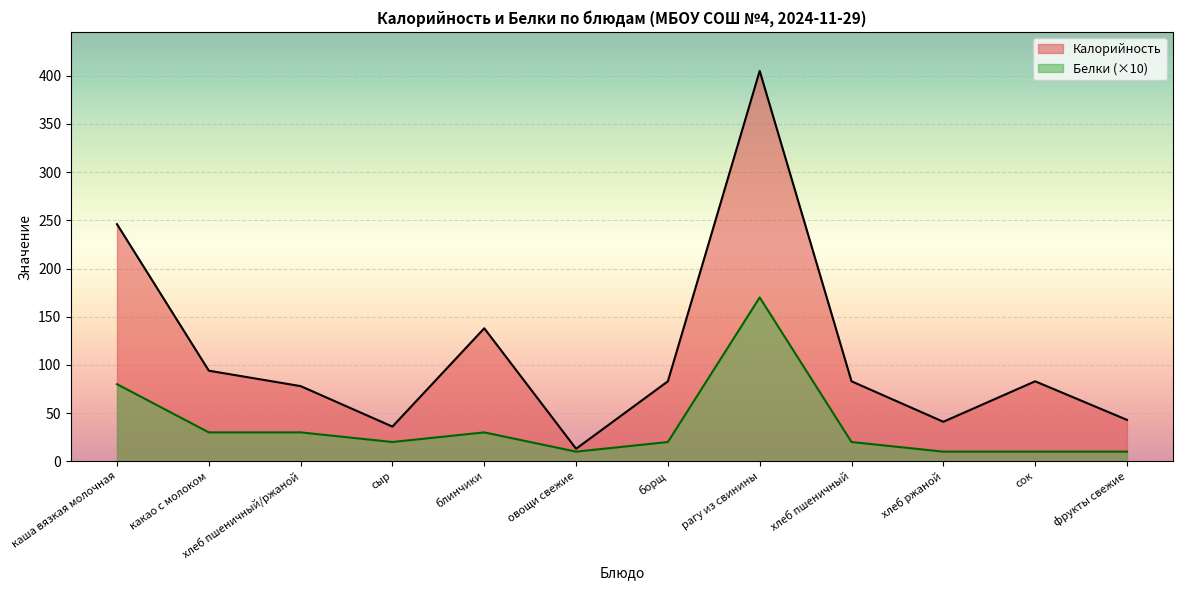

What is the label of the 5th point from the right?

рагу из свинины